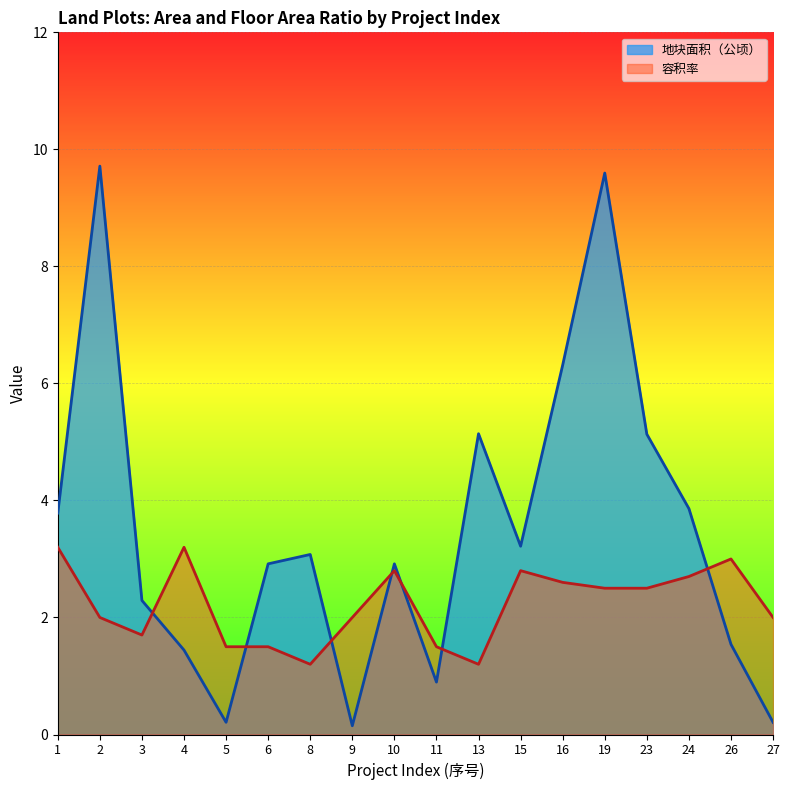

How many values in the 地块面积（公顷） series are below 3?

9